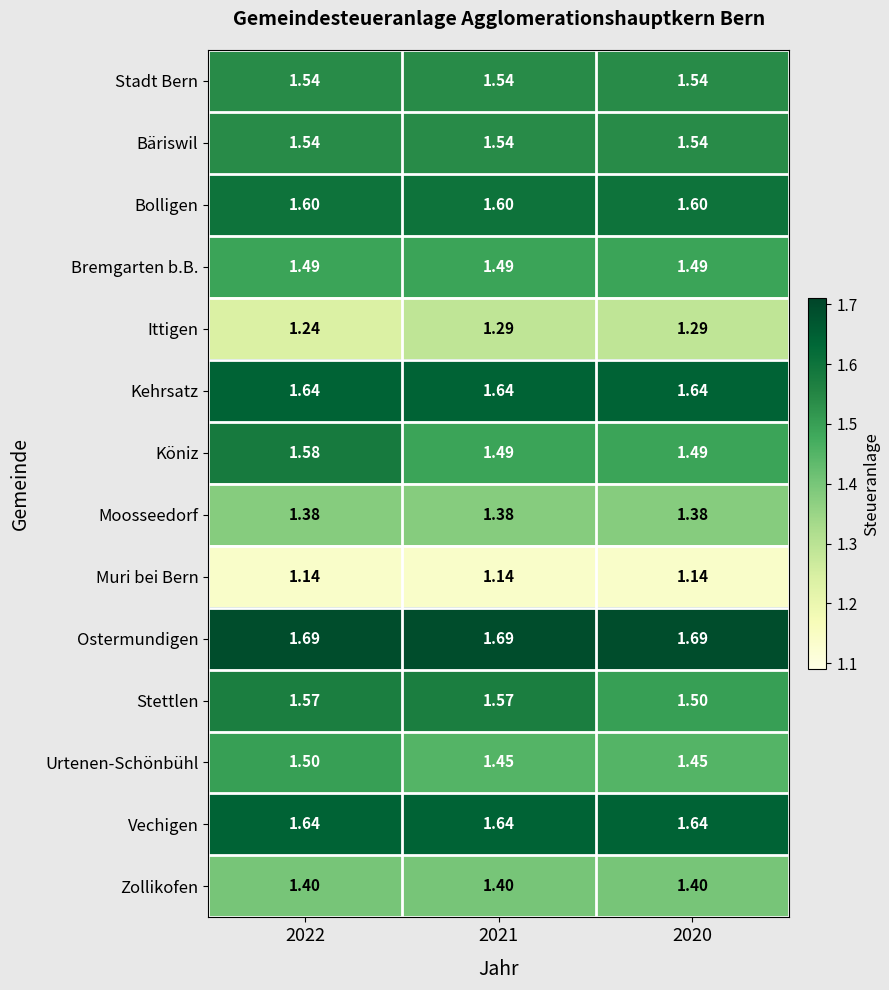

Between 2021 and 2020, which series saw the biggest shift?

Stettlen